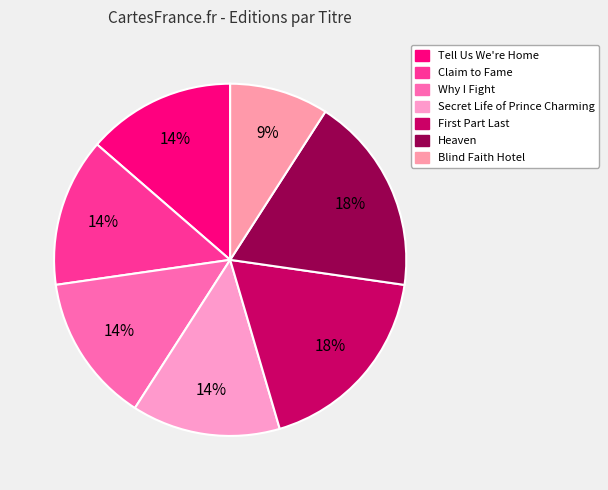

How many segments does this pie chart have?

7